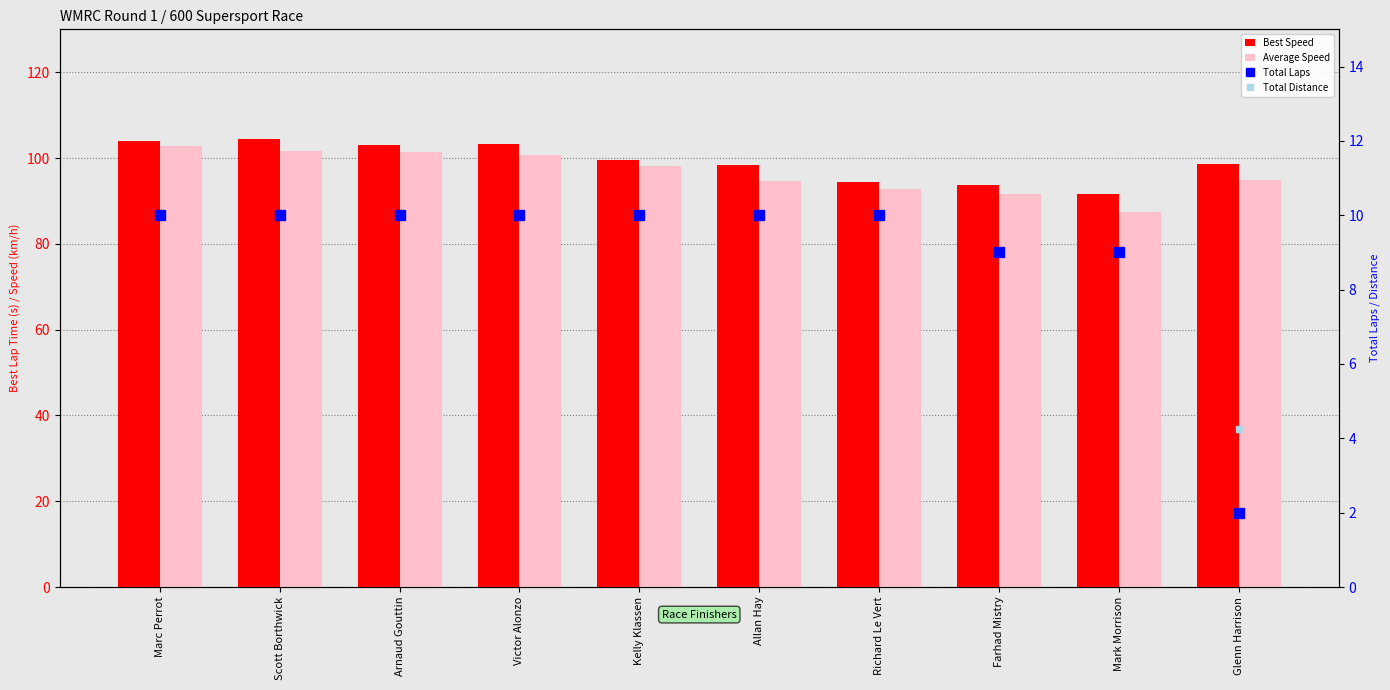

Are the bars grouped side by side (vs. stacked)?

Yes